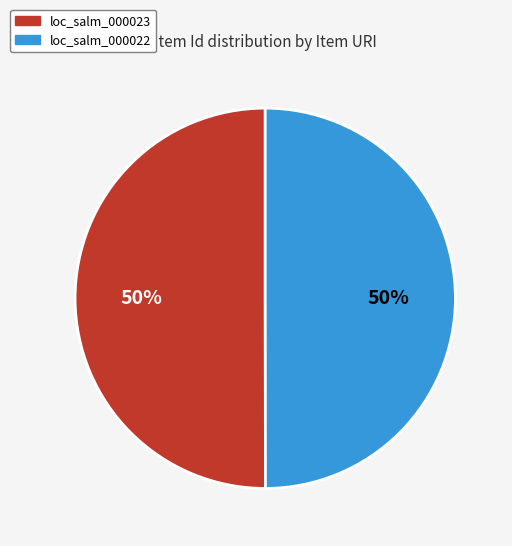

What is the ratio of the value at loc_salm_000022 to the value at loc_salm_000023?

1.0